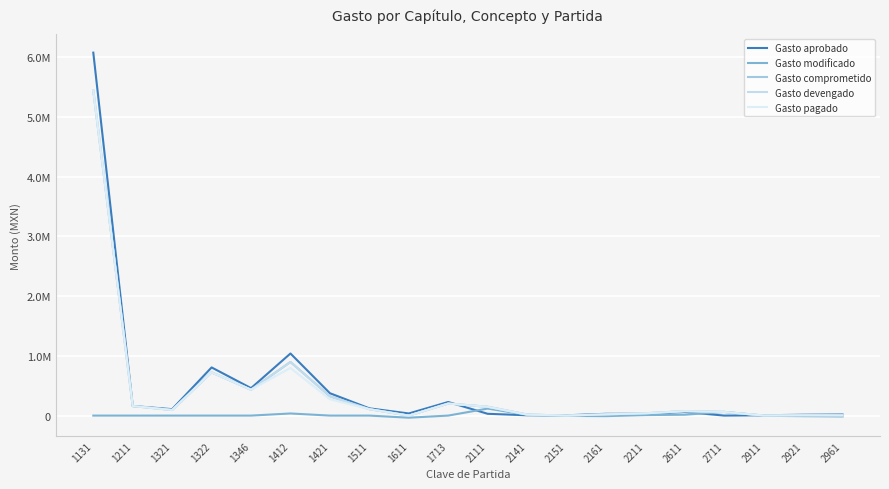

Does the chart display data point markers on the line(s)?

No